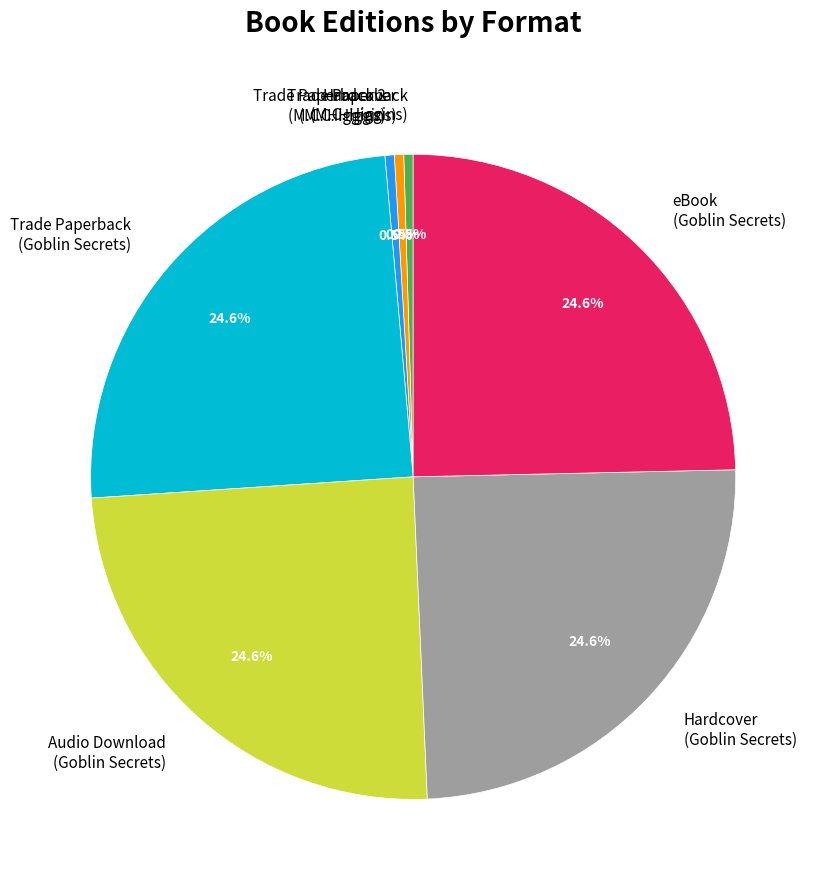

What portion of the pie excludes Hardcover (M.C. Higgins)?

99.5%